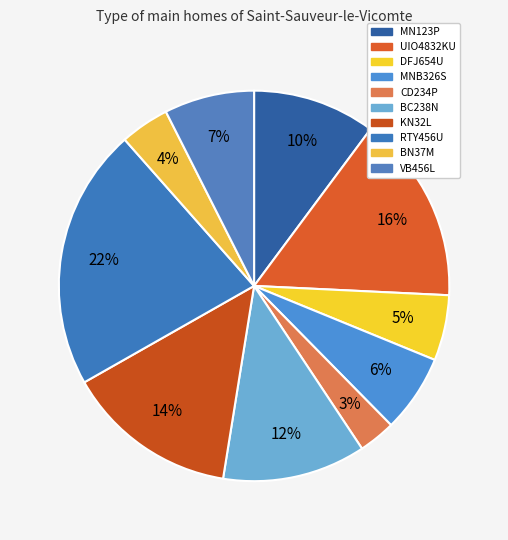

How many segments does this pie chart have?

10